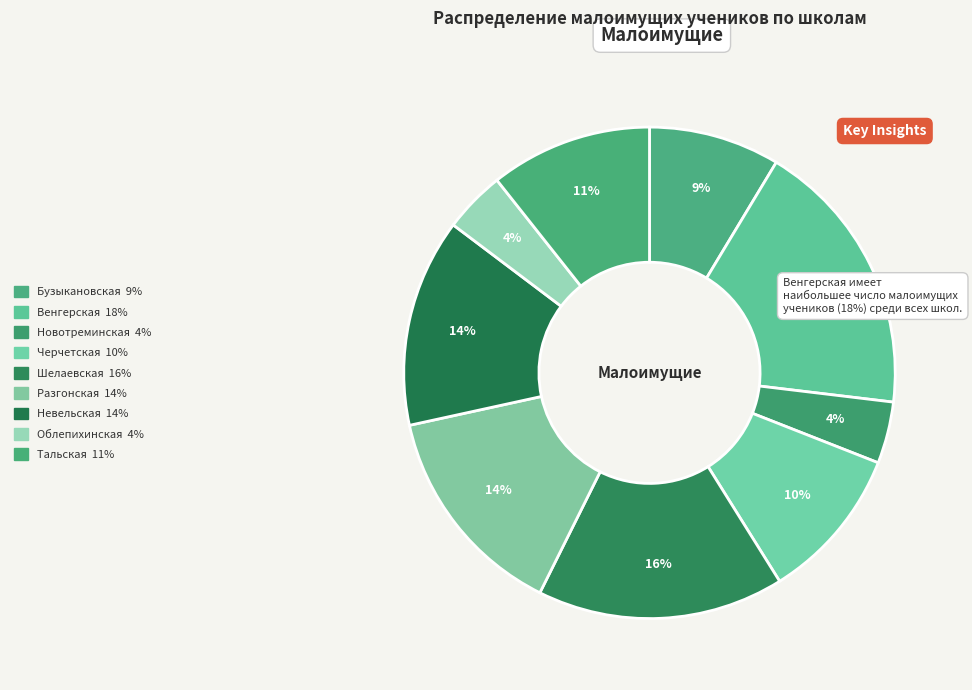

Which slice is the largest?

МКОУ Венгерская СОШ